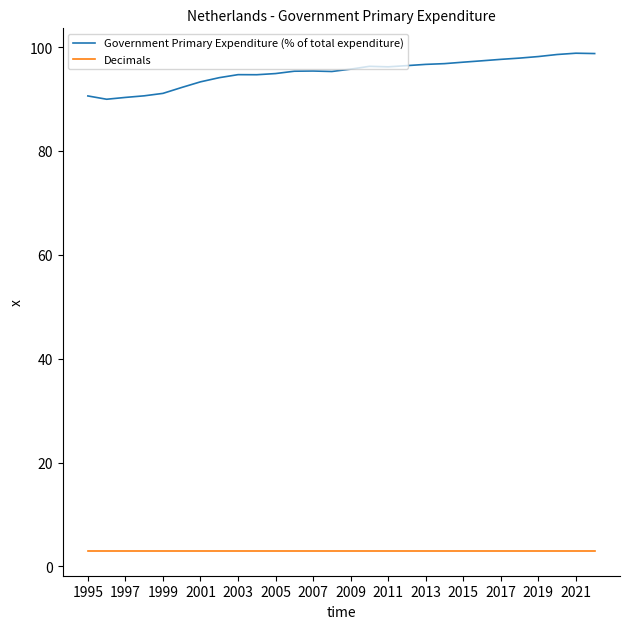

What is the smallest value displayed?

3.0